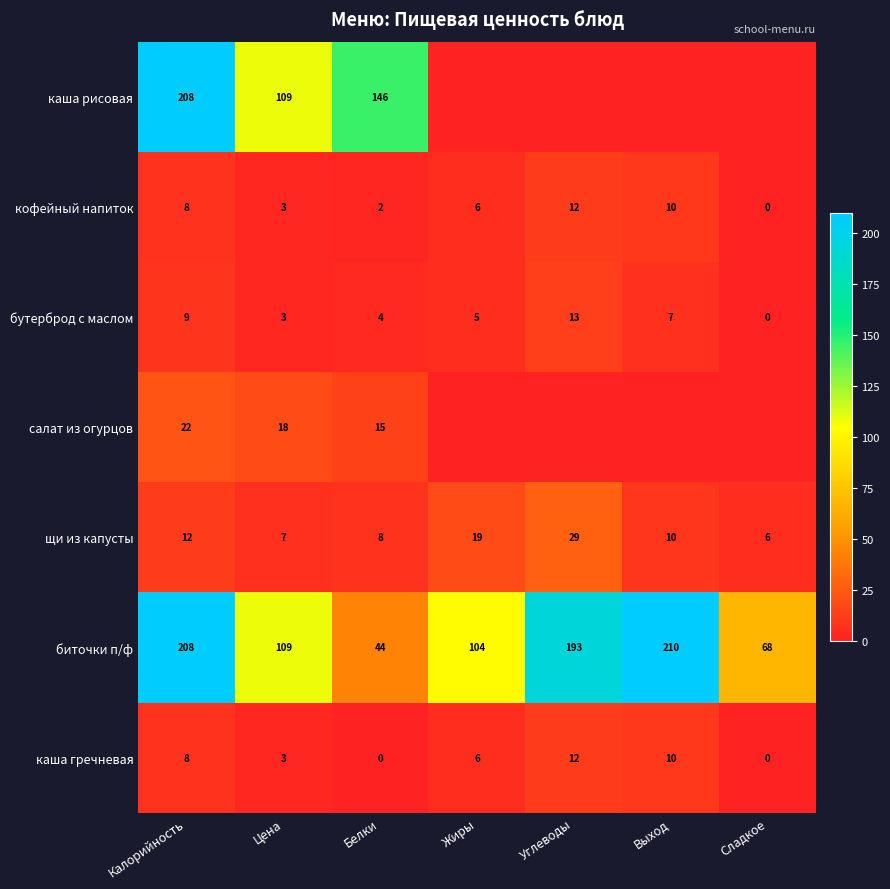

The value of каша гречневая at Сладкое is 5. True or false?

False